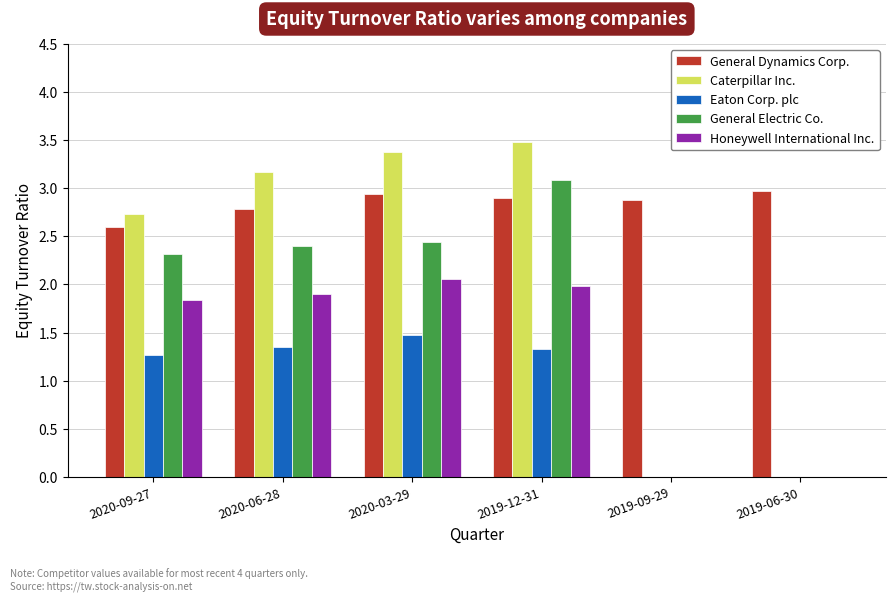

Between 2019-12-31 and 2019-06-30, which series saw the biggest shift?

Caterpillar Inc.